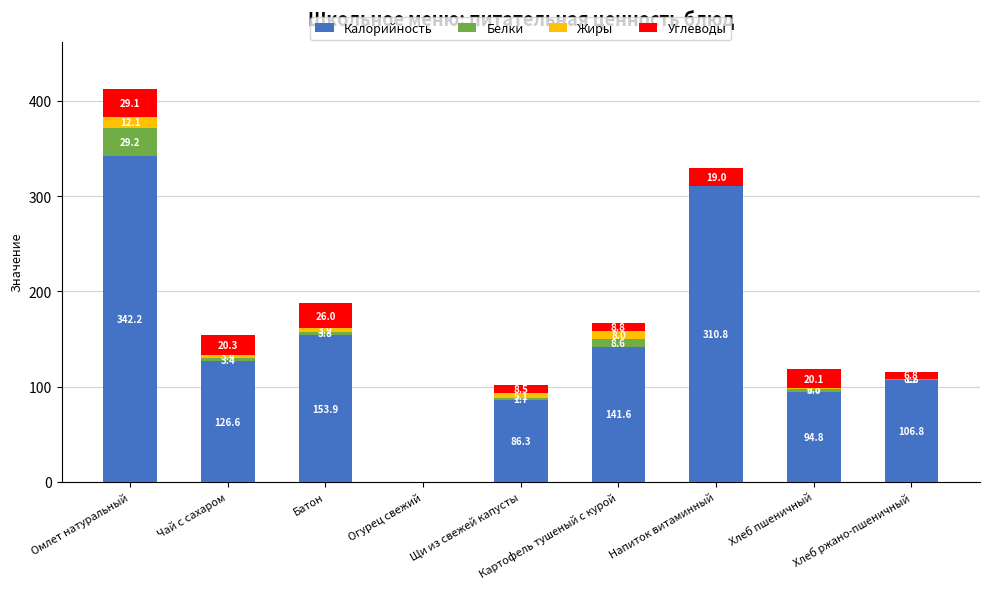

Are the bars grouped side by side (vs. stacked)?

No